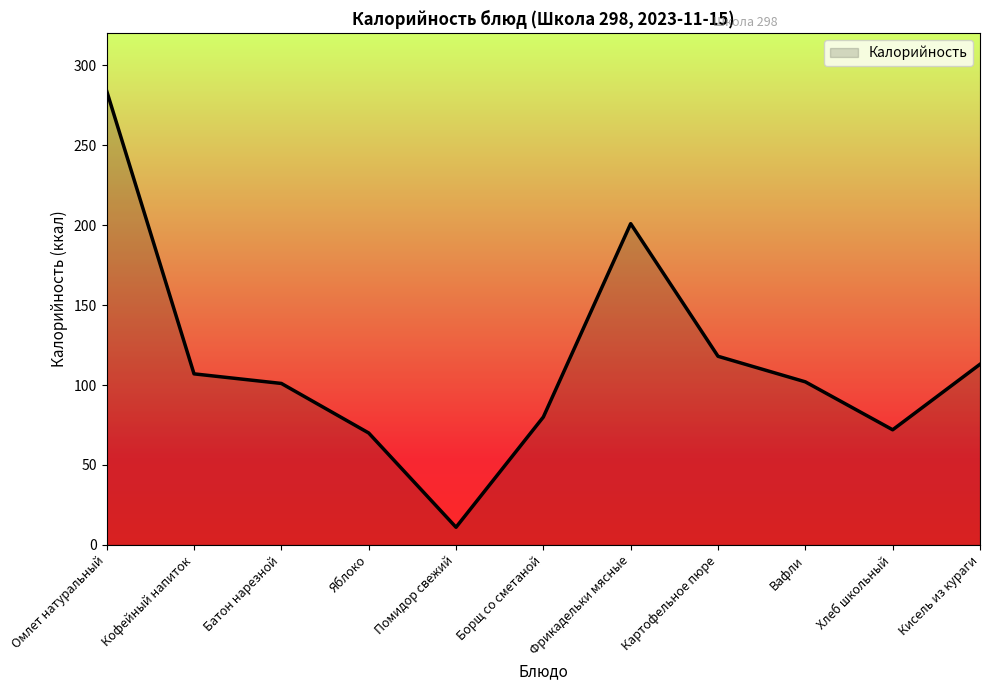

What position from the right is Яблоко?

8